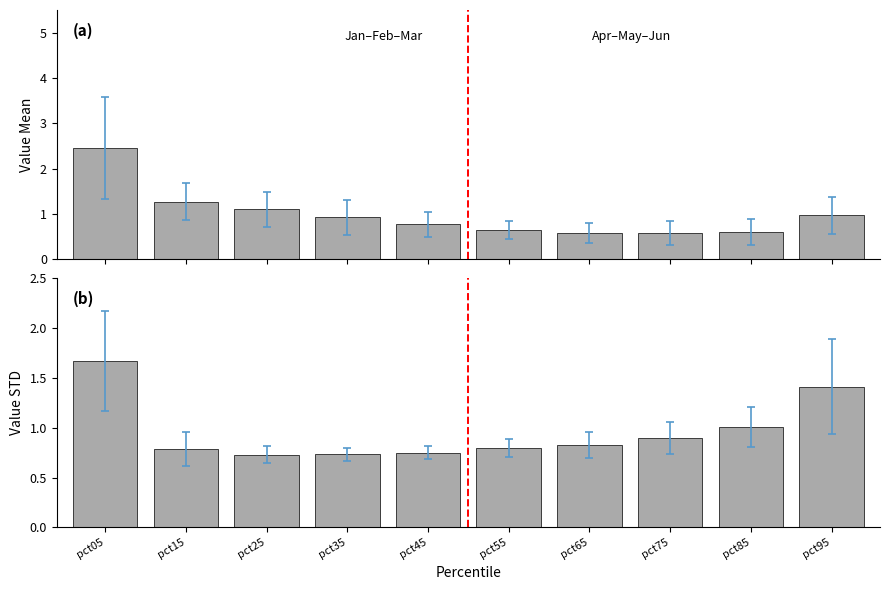

Reading left to right, transcribe all the data shown in this chart.

Jan-Mar mean: 2.5	1.3	1.1	0.9	0.8	0.6	0.6	0.6	0.6	1.0
Apr-Jun mean: 1.7	0.8	0.7	0.7	0.8	0.8	0.8	0.9	1.0	1.4